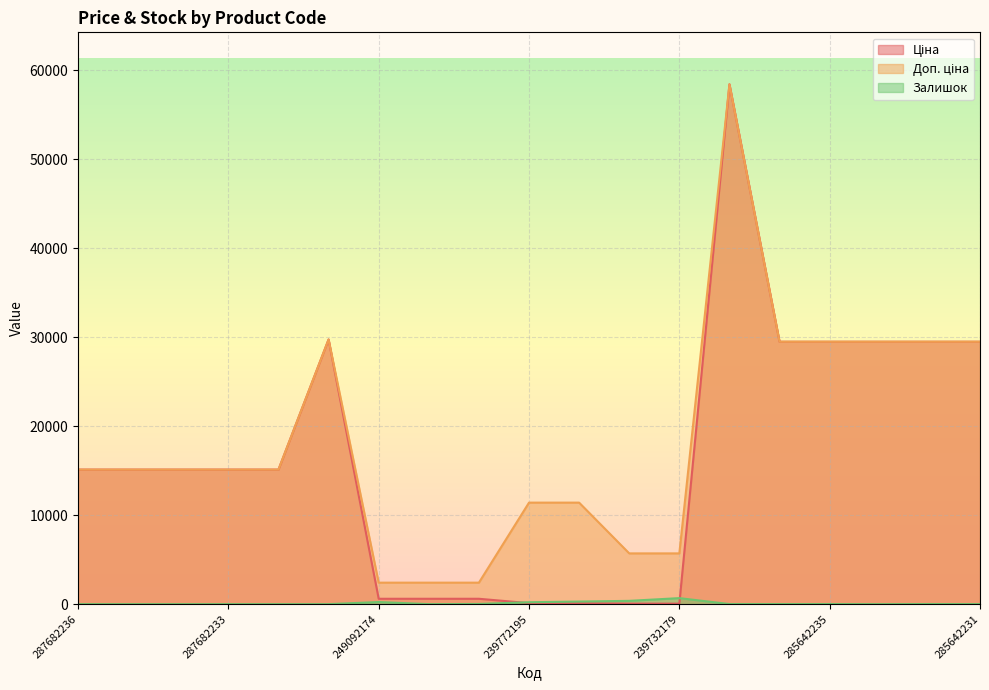

What is the maximum value shown in the chart?

58426.5